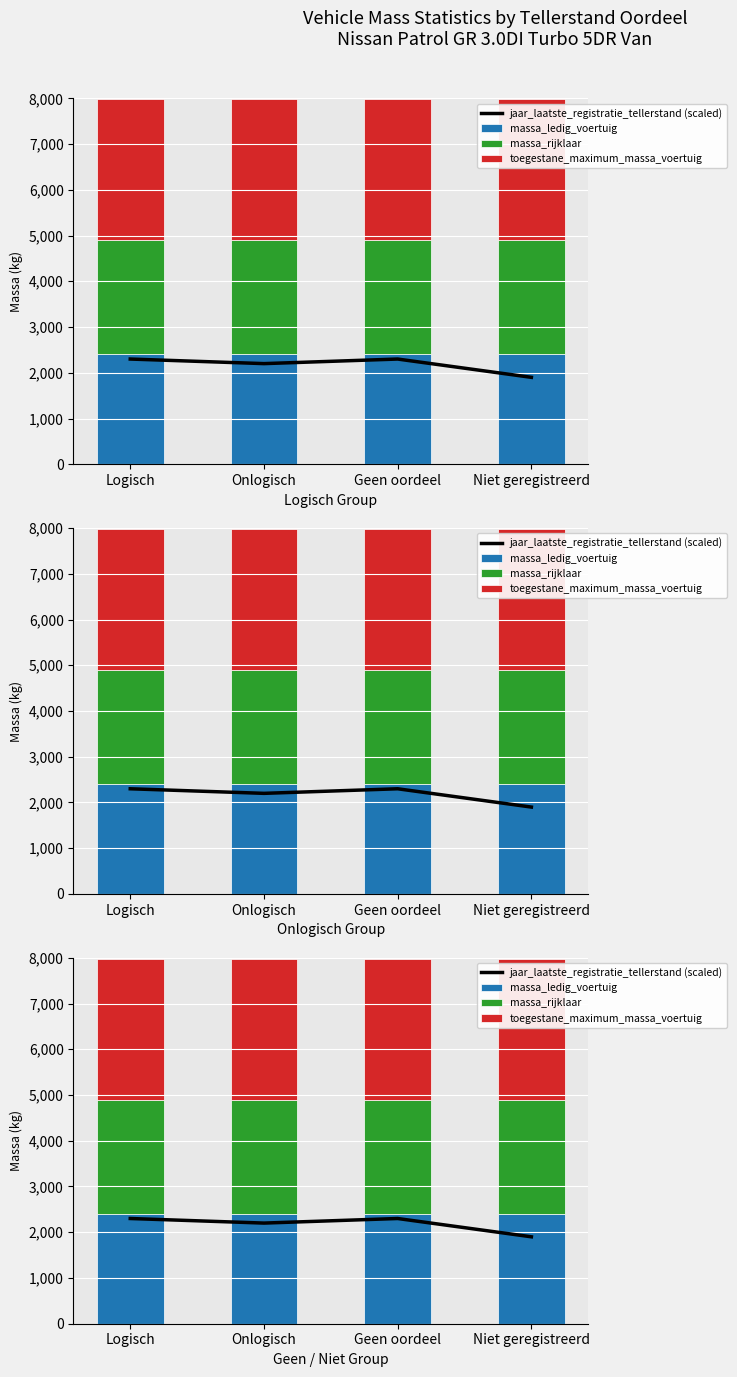

How many groups of bars are there?

4